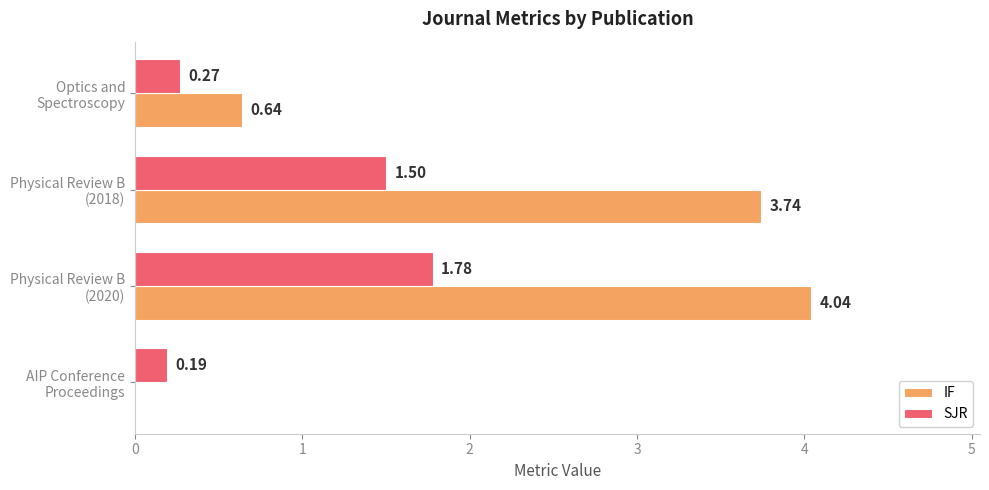

What is the sum of all IF values?

8.4